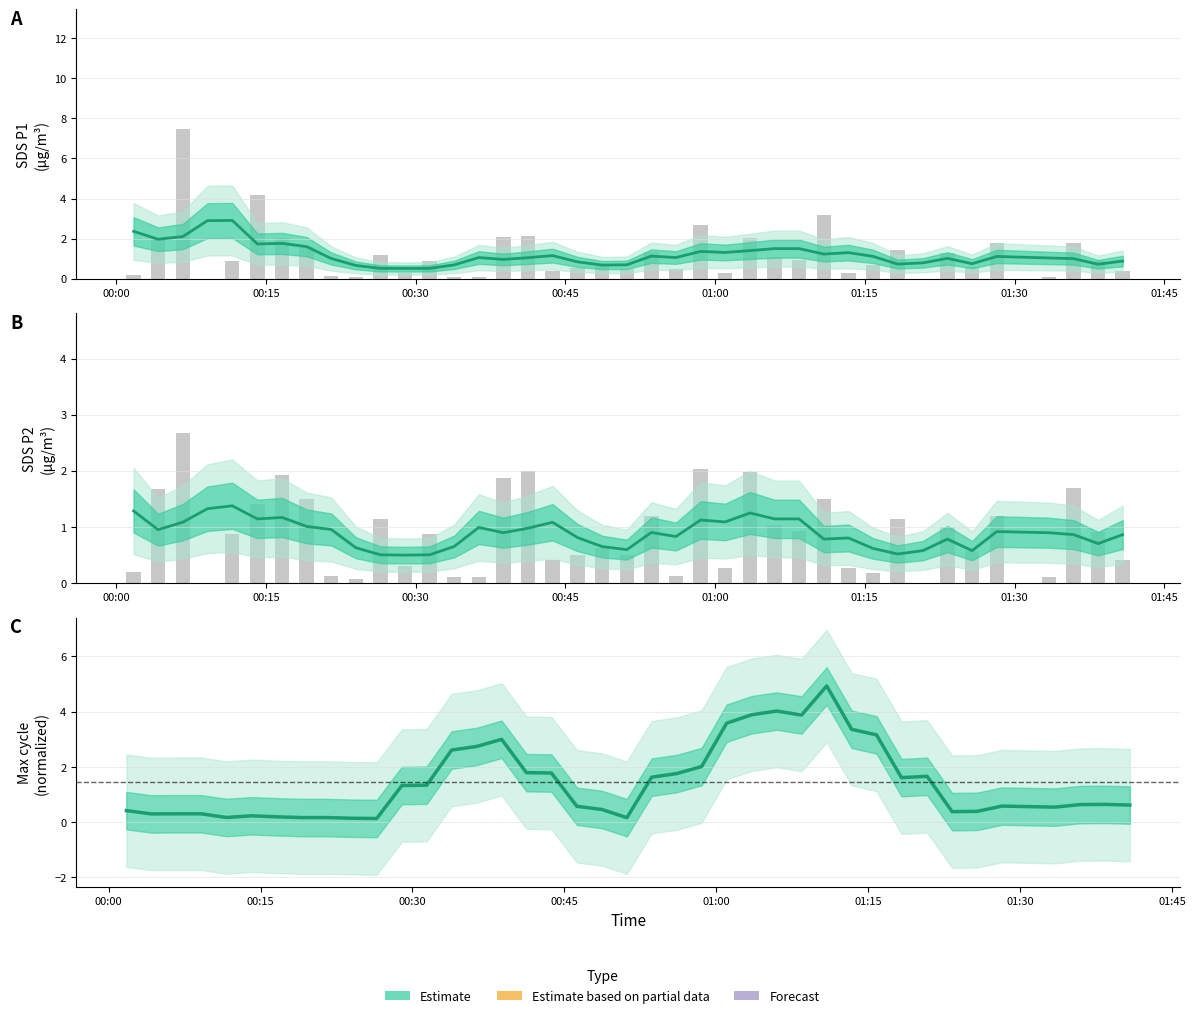

Reading left to right, what are all the values shown in this chart?

SDS_P1: 2.4	2.0	2.1	2.9	2.9	1.7	1.8	1.6	1.0	0.7	0.5	0.5	0.5	0.7	1.1	1.0	1.0	1.2	0.8	0.7	0.7	1.1	1.1	1.4	1.3	1.4	1.5	1.5	1.2	1.3	1.1	0.7	0.8	1.0	0.7	1.1	1.0	1.0	0.7	0.9
SDS_P1 raw: 0.2	2.0	7.5	0.0	0.9	4.2	2.0	1.6	0.1	0.1	1.2	0.3	0.9	0.1	0.1	2.1	2.1	0.4	0.5	0.6	0.5	1.3	0.5	2.7	0.3	2.0	1.1	0.9	3.2	0.3	0.7	1.4	0.0	1.3	0.6	1.8	0.1	1.8	0.9	0.4
SDS_P2: 1.3	0.9	1.1	1.3	1.4	1.1	1.2	1.0	1.0	0.6	0.5	0.5	0.5	0.6	1.0	0.9	1.0	1.1	0.8	0.6	0.6	0.9	0.8	1.1	1.1	1.2	1.1	1.1	0.8	0.8	0.6	0.5	0.6	0.8	0.6	0.9	0.9	0.9	0.7	0.9
SDS_P2 raw: 0.2	1.7	2.7	0.0	0.9	1.4	1.9	1.5	0.1	0.1	1.1	0.3	0.9	0.1	0.1	1.9	2.0	0.4	0.5	0.6	0.5	1.2	0.1	2.0	0.3	2.0	1.0	0.9	1.5	0.3	0.2	1.1	0.0	1.0	0.6	1.2	0.1	1.7	0.9	0.4
Max_cycle: 0.4	0.3	0.3	0.3	0.2	0.2	0.2	0.2	0.2	0.1	0.1	1.3	1.3	2.6	2.7	3.0	1.8	1.8	0.6	0.5	0.2	1.6	1.8	2.0	3.6	3.9	4.0	3.9	4.9	3.4	3.2	1.6	1.7	0.4	0.4	0.6	0.5	0.6	0.6	0.6